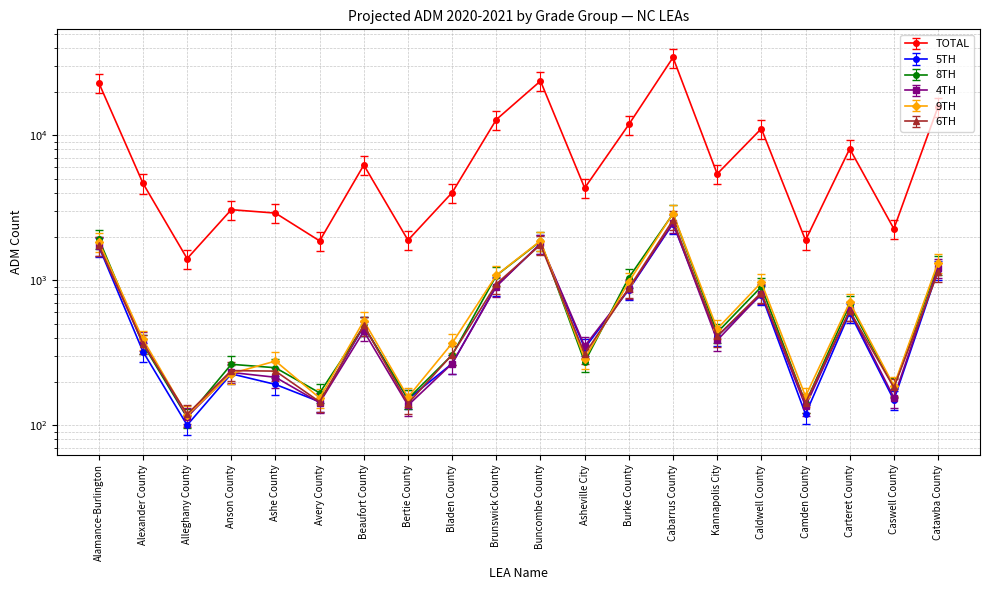

List the labels in order of 5TH value, largest first.

Cabarrus County, Buncombe County, Alamance-Burlington, Catawba County, Brunswick County, Burke County, Caldwell County, Carteret County, Beaufort County, Kannapolis City, Asheville City, Alexander County, Bladen County, Anson County, Ashe County, Bertie County, Caswell County, Avery County, Camden County, Alleghany County